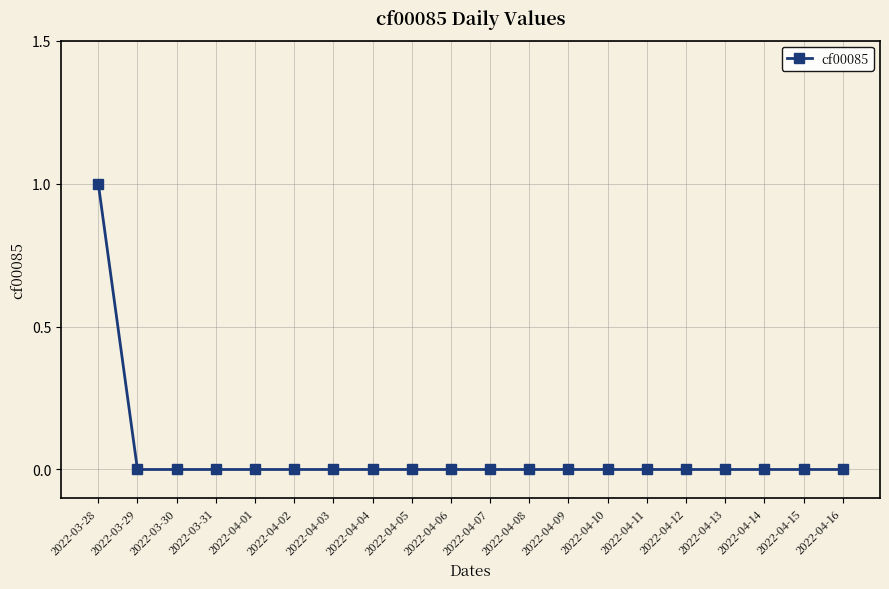

Is this an area chart (filled region under the line)?

No